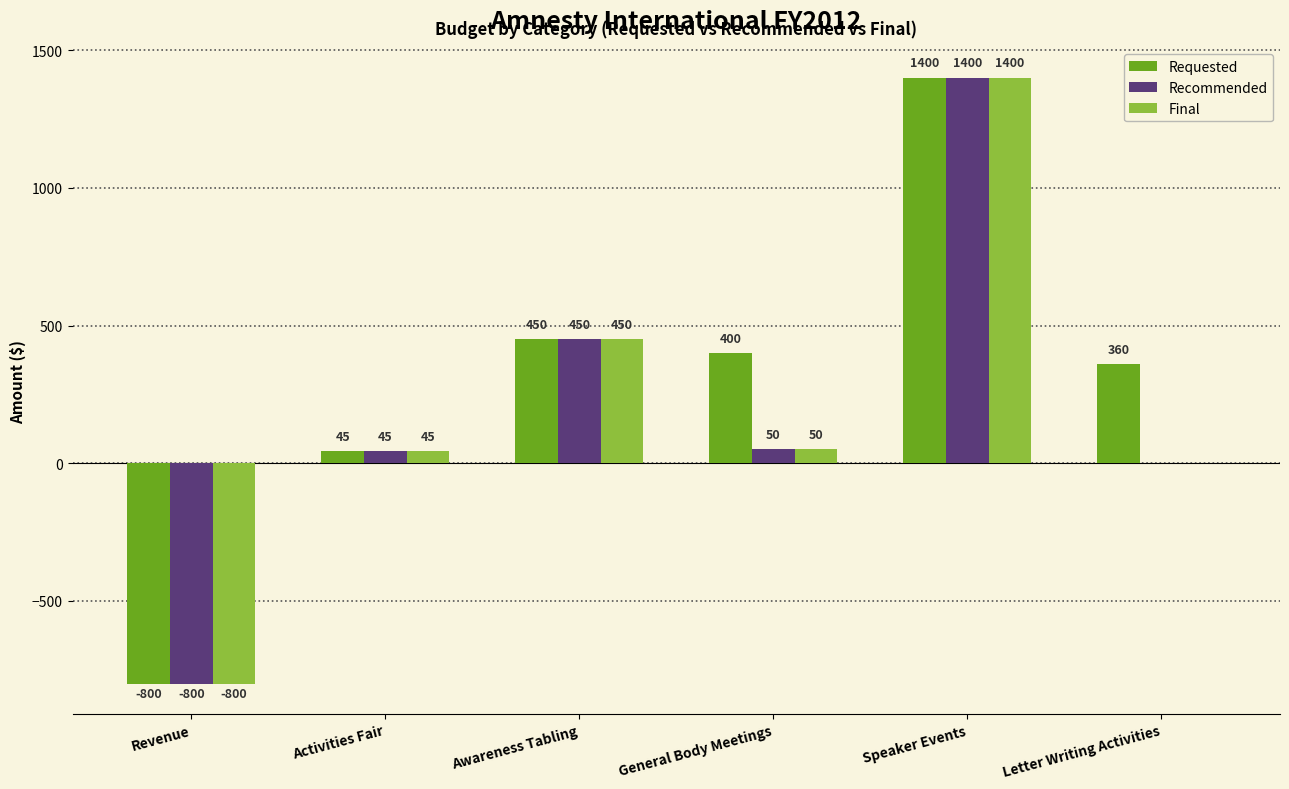

Reading right to left, transcribe all the data shown in this chart.

Requested: 360	1400	400	450	45	-800
Recommended: 0	1400	50	450	45	-800
Final: 0	1400	50	450	45	-800